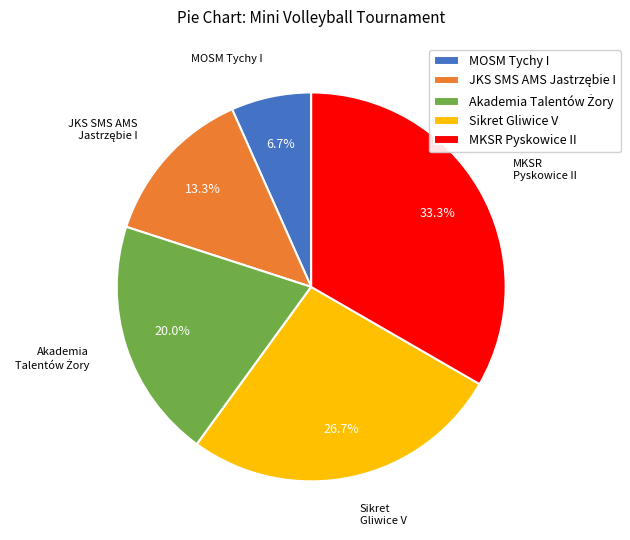

What portion of the pie excludes MKSR Pyskowice II?

66.7%